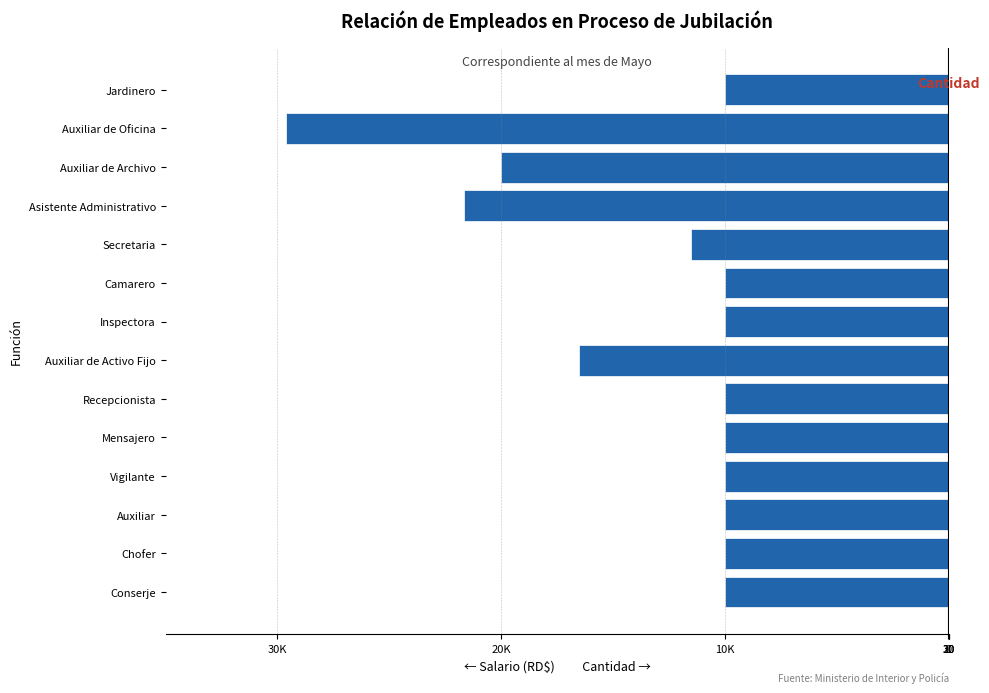

How many categories are shown in the chart?

14